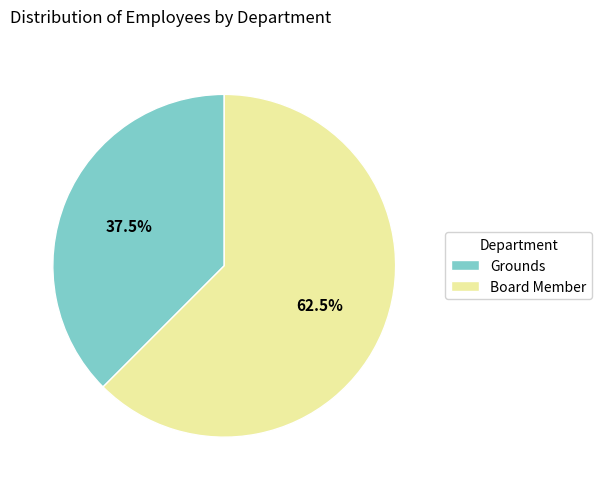

Does Board Member account for over 50% of the chart?

Yes